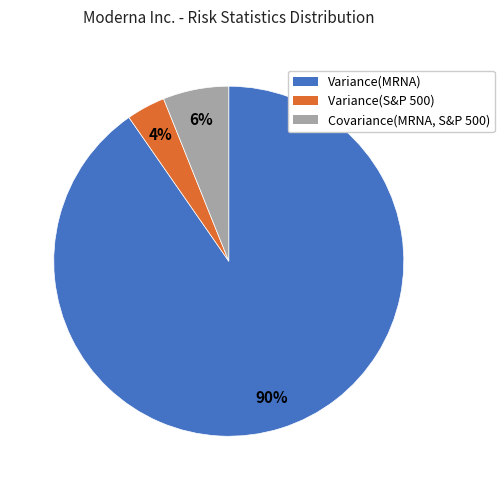

Combined, do Variance(S&P 500) and Covariance(MRNA, S&P 500) account for over 50%?

No